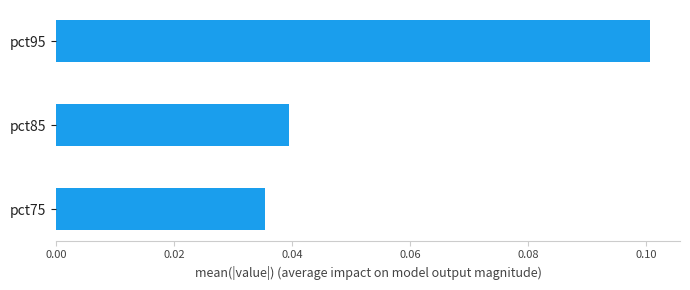

True or false: the data shows 0.1 at pct95.

True